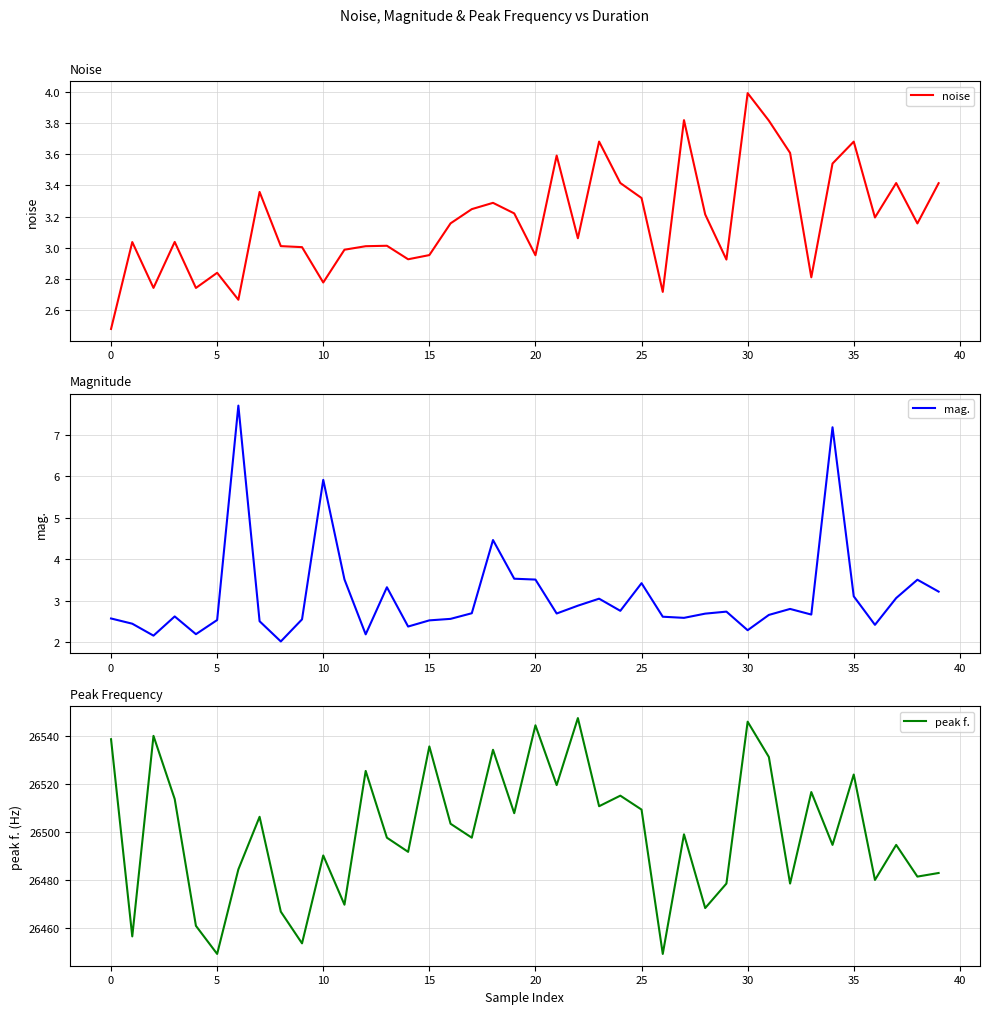

What is the smallest value displayed?

2.0